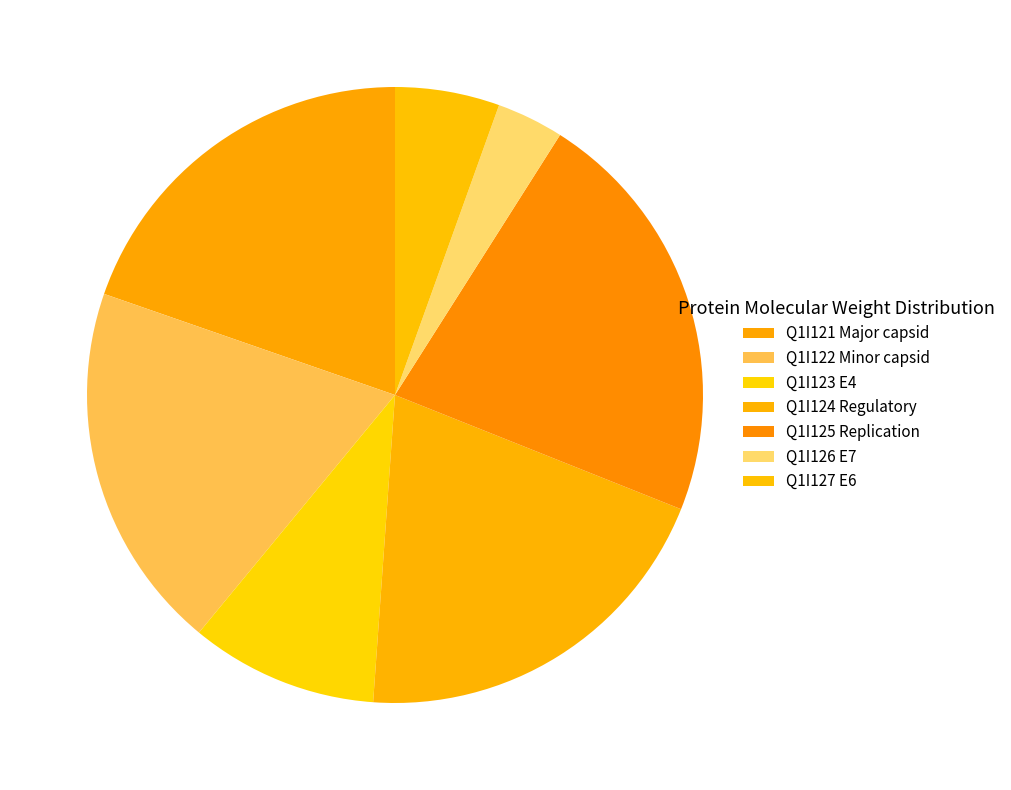

How many segments does this pie chart have?

7